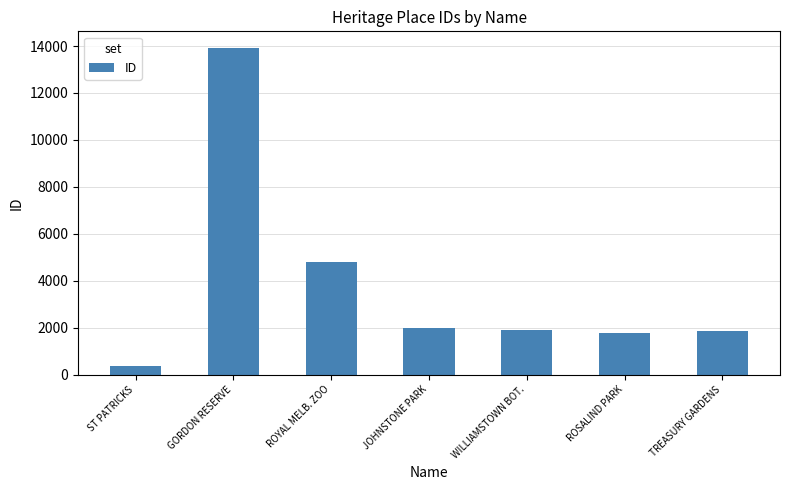

Reading right to left, extract all data points from this chart.

1842	1774	1908	1992	4781	13931	355